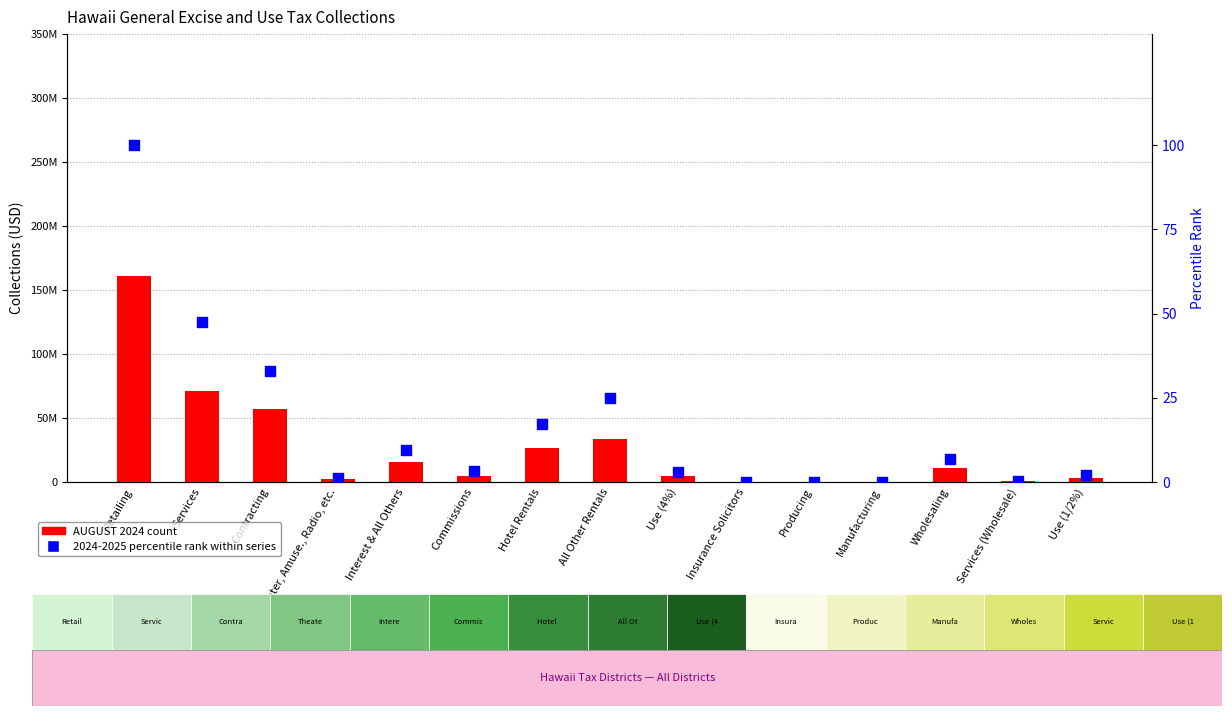

Is the value of AUGUST 2024 at Wholesaling greater than the value of 2024-2025 (% of max) at Use (4%)?

Yes